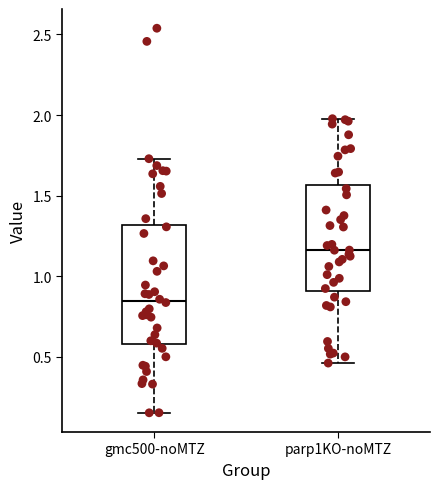

Reading left to right, transcribe this box plot: for each box, give where its median line is, the range the box spans, and where its two whiskers end, as read against the y-axis. The values are not printed on the chart, so give them approximately, as read against the axis.

gmc500-noMTZ: median 0.85, box 0.60 to 1.30, whiskers 0.15 to 1.75
parp1KO-noMTZ: median 1.15, box 0.90 to 1.55, whiskers 0.45 to 2.00